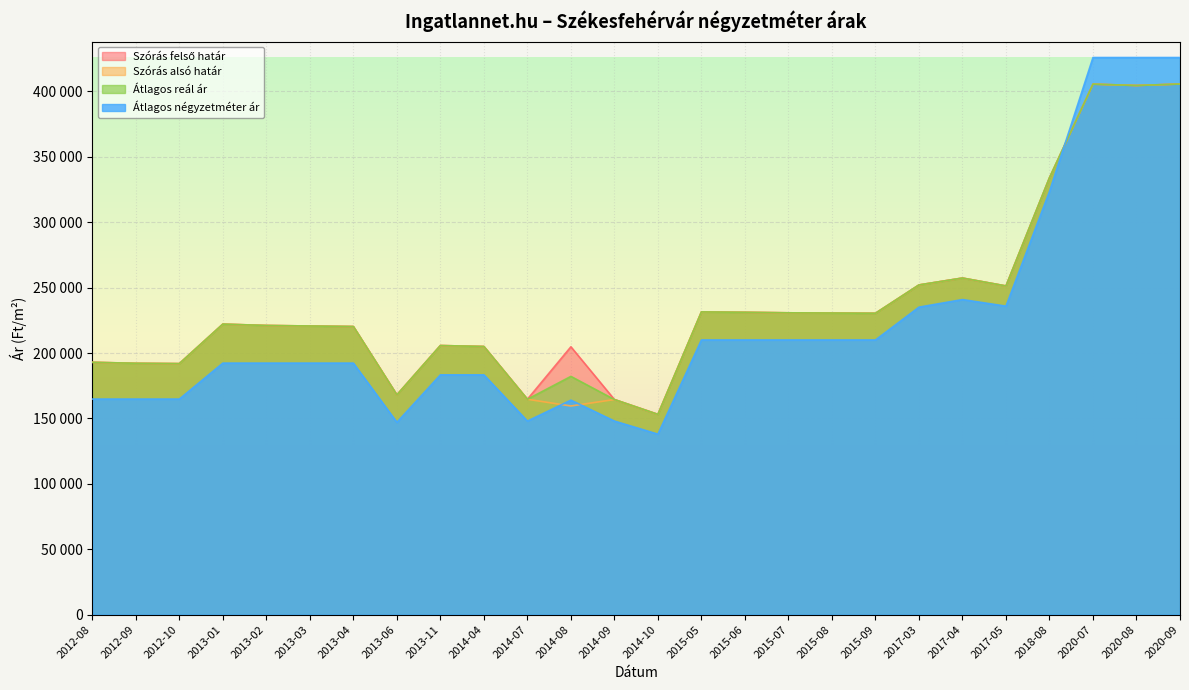

True or false: Szórás alsó határ has more than 2 interior local peaks.

True